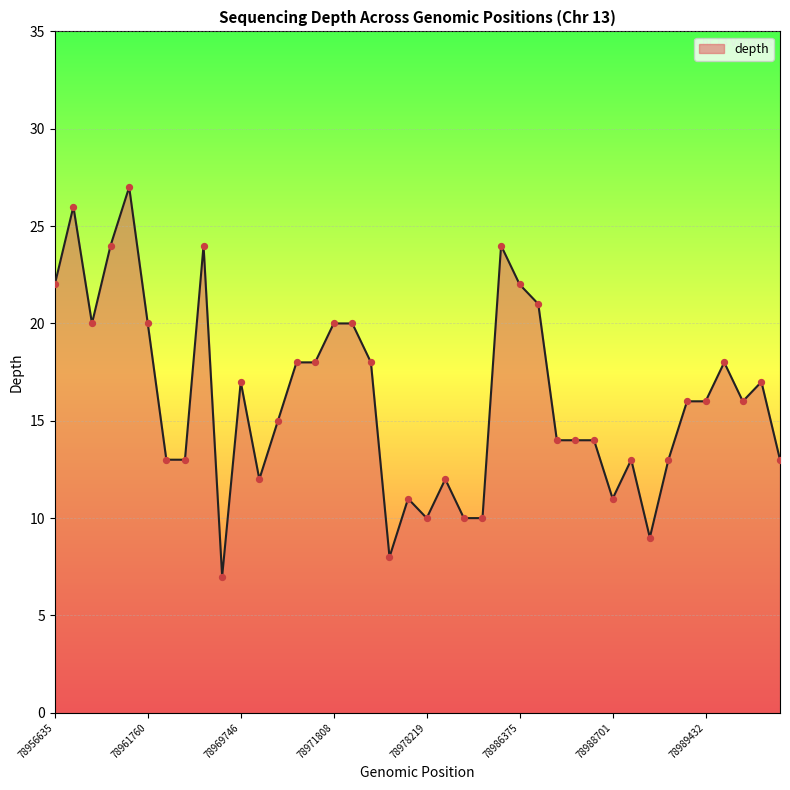

What is the difference between the maximum and minimum values?

20